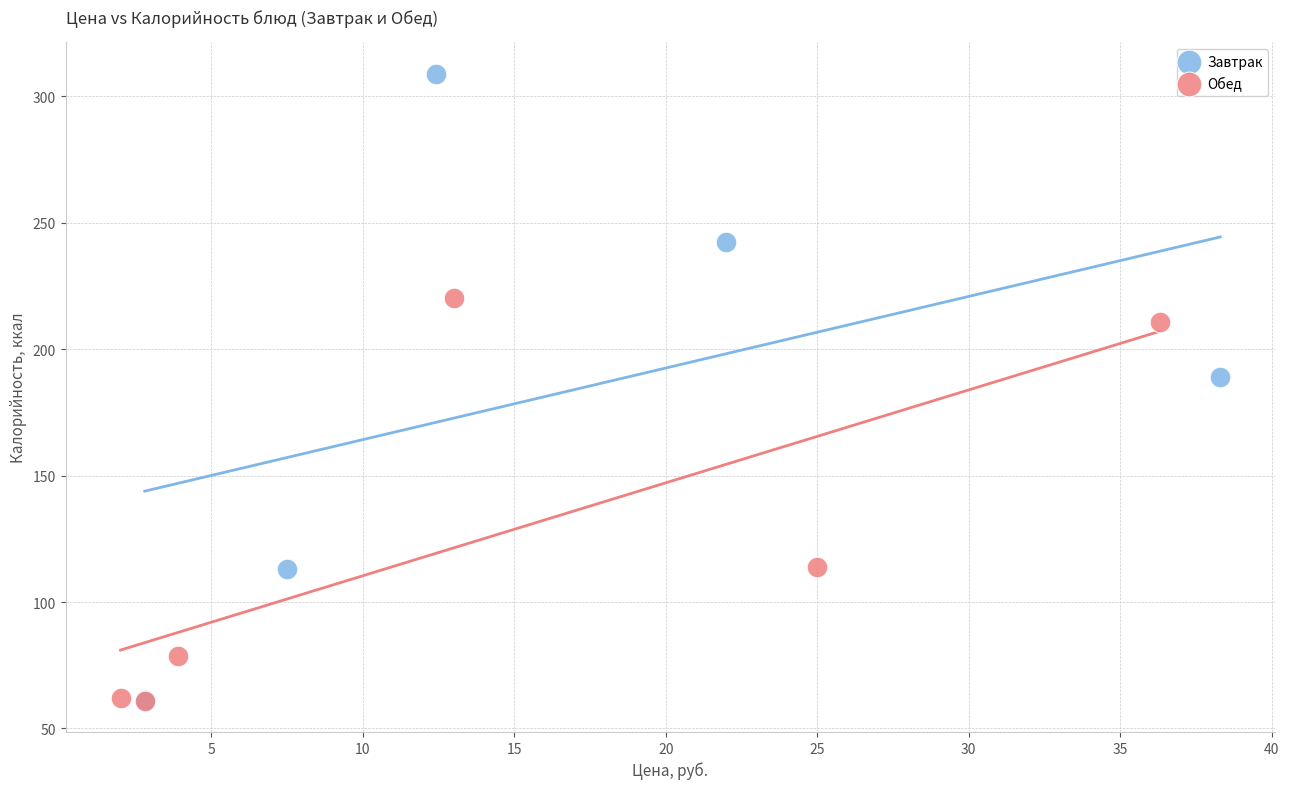

What are all the series names shown in the legend?

Завтрак, Обед